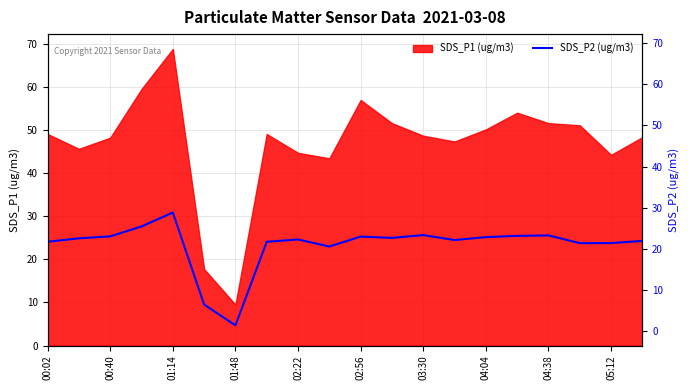

What is the minimum value shown in the chart?

4.7